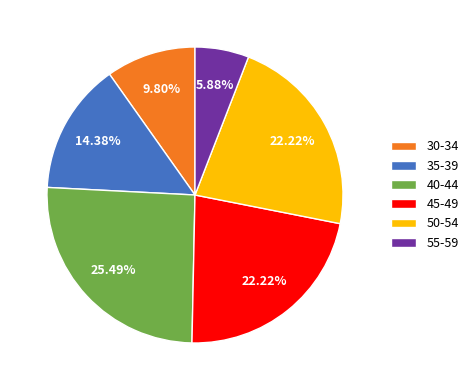

Between 35-39 and 45-49, which is larger?

45-49